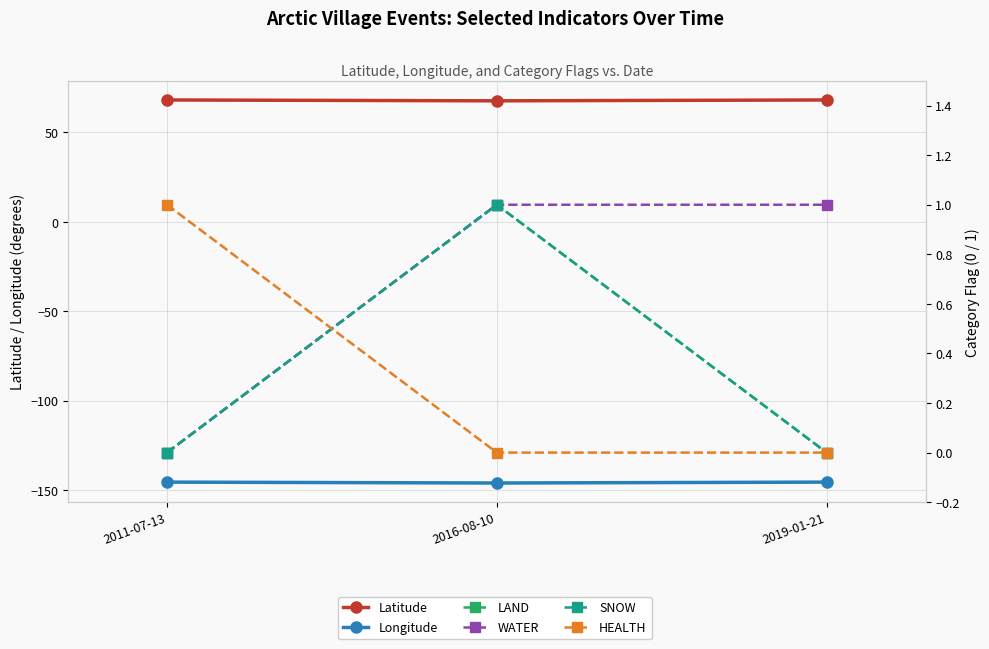

How many WATER values are between 0 and 1?

3